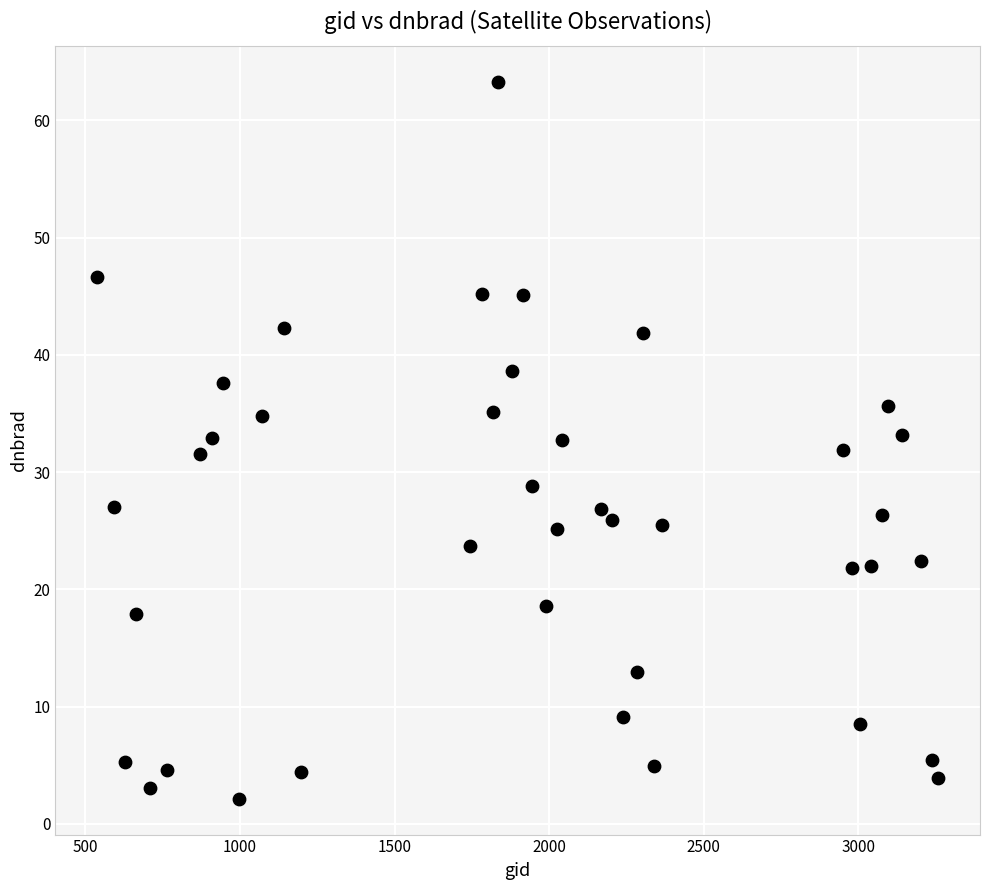

What is the range of Y values (max minus min)?

61.1